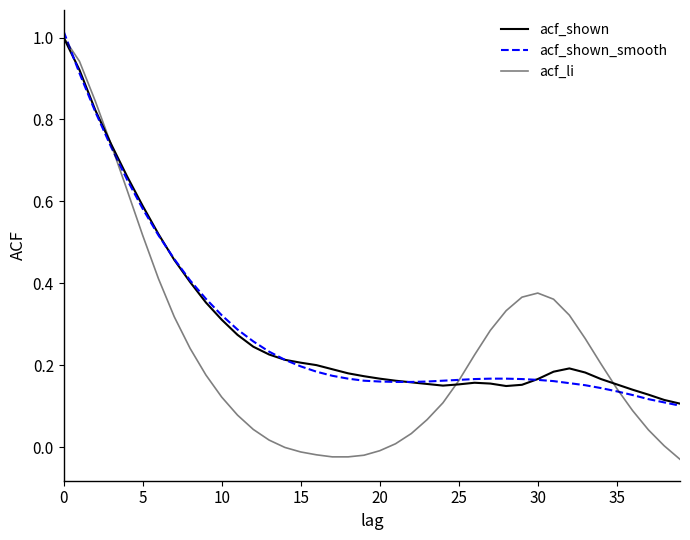

What is the difference between the maximum and second lowest values in the acf_li series?

1.0